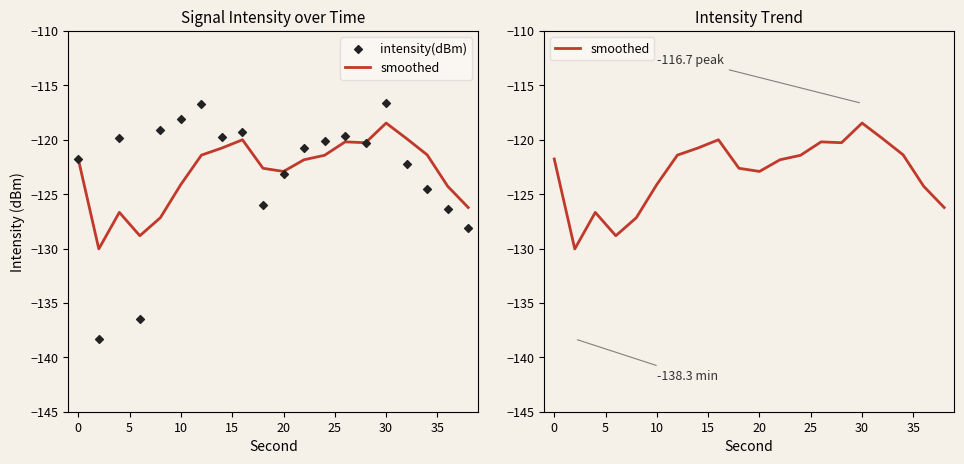

Which series contains the highest Y value?

intensity(dBm)